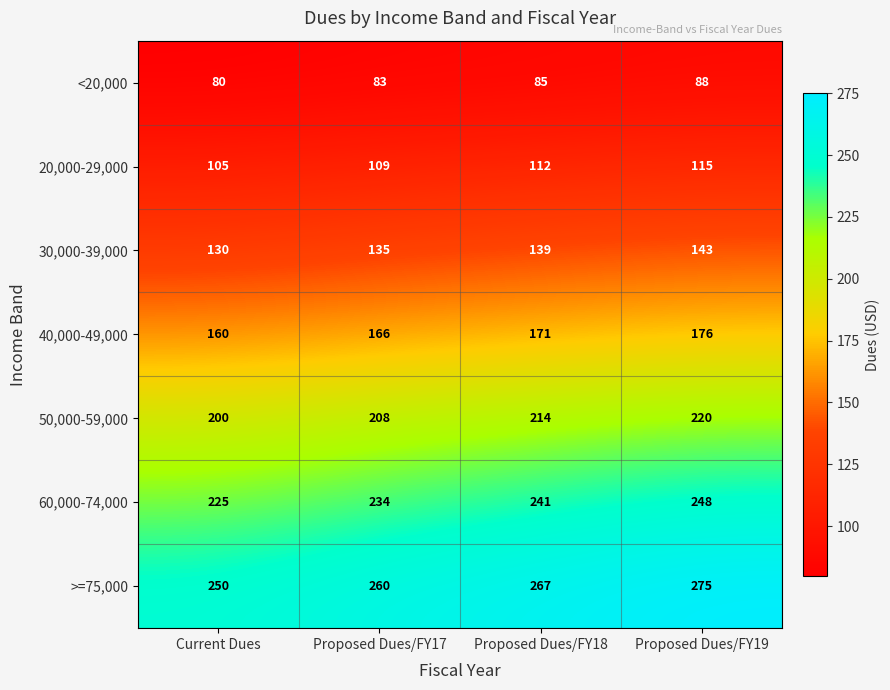

Count the number of categories in the chart.

4